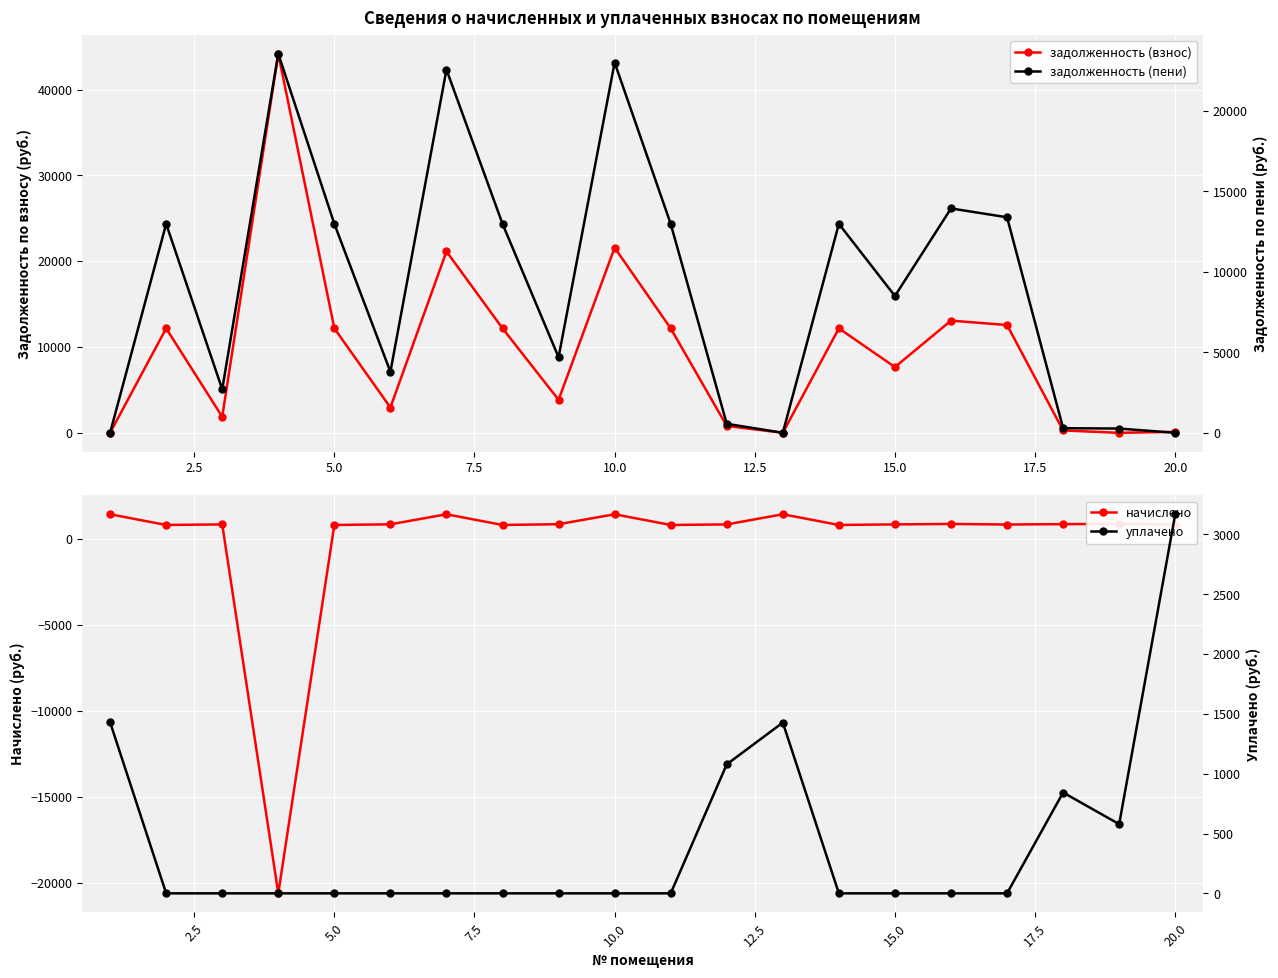

What is the lowest value of the начислено series?

-20621.9